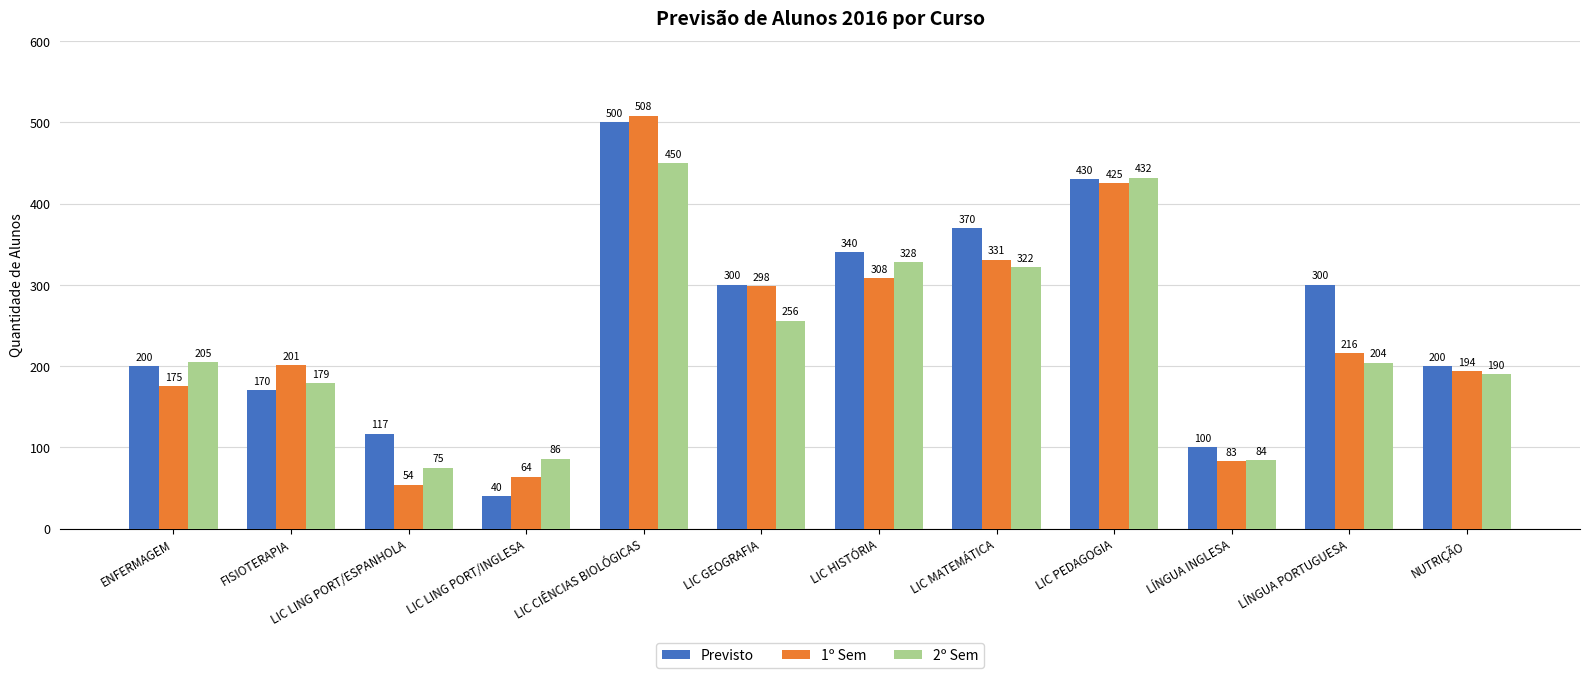

Read the 1º Sem value at FISIOTERAPIA, to the nearest 5.

200